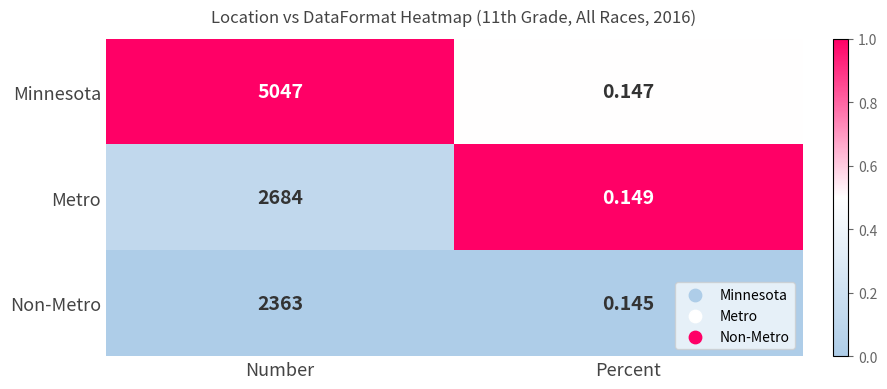

At Number, list the series in order from smallest to largest.

Non-Metro, Metro, Minnesota